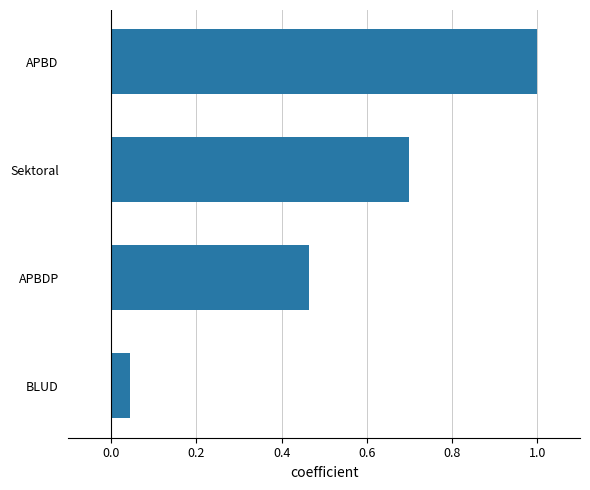

What is the difference between the second highest and minimum values?

0.7